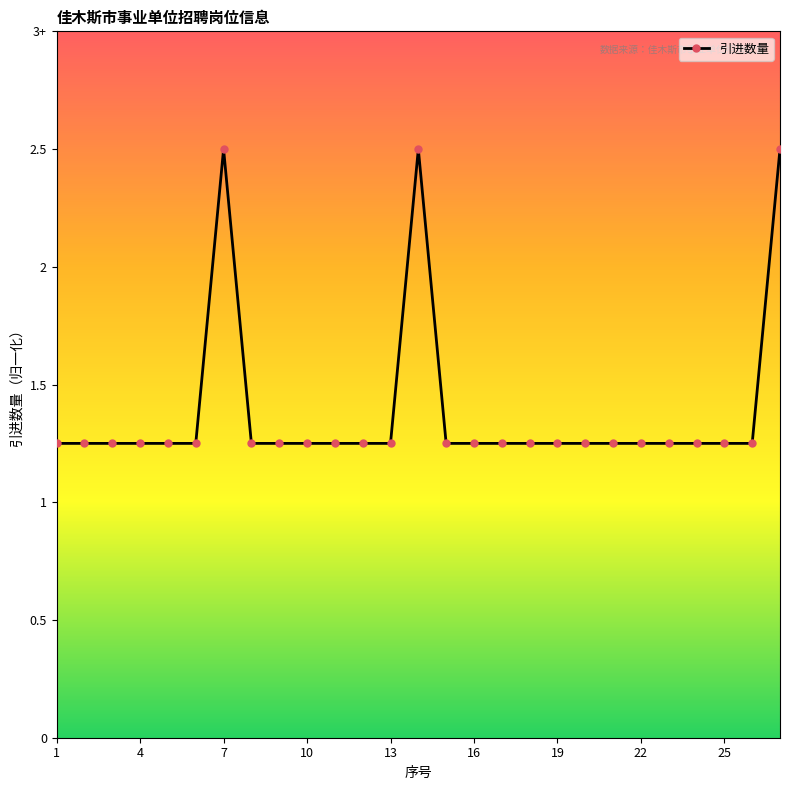

Does the chart have visible grid lines?

No